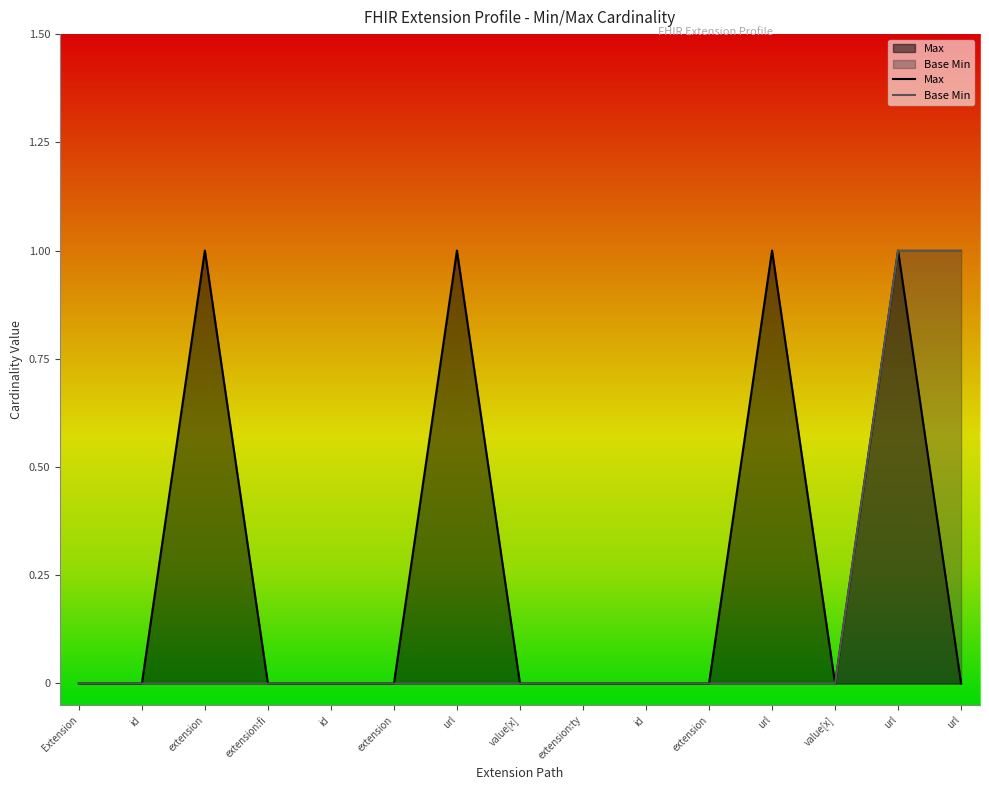

Count the number of categories in the chart.

15